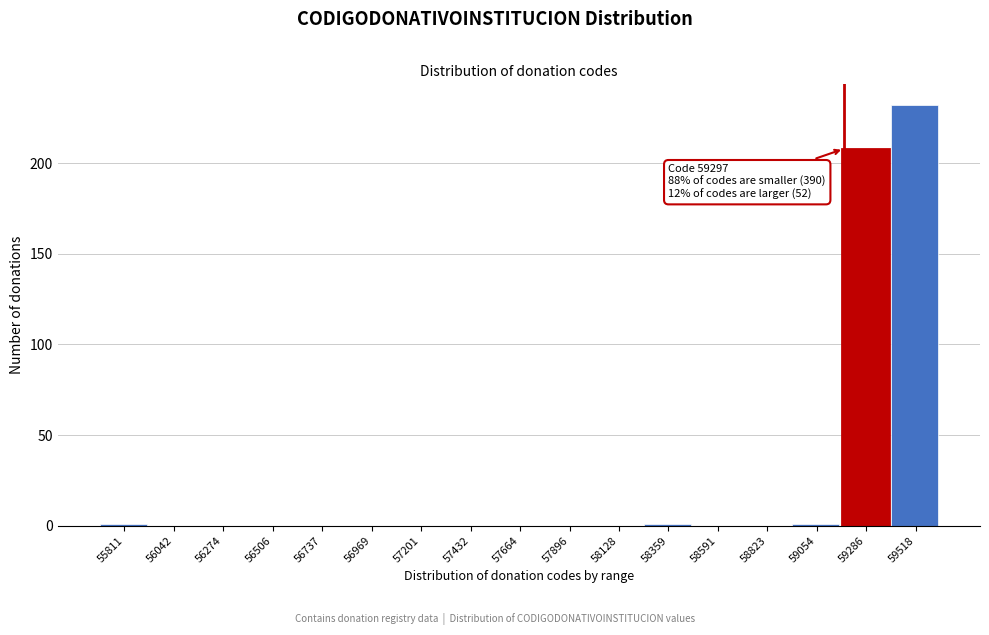

Reading right to left, what are all the values shown in this chart?

59518=232	59286=208	59054=1	58823=0	58591=0	58359=1	58128=0	57896=0	57664=0	57432=0	57201=0	56969=0	56737=0	56506=0	56274=0	56042=0	55811=1